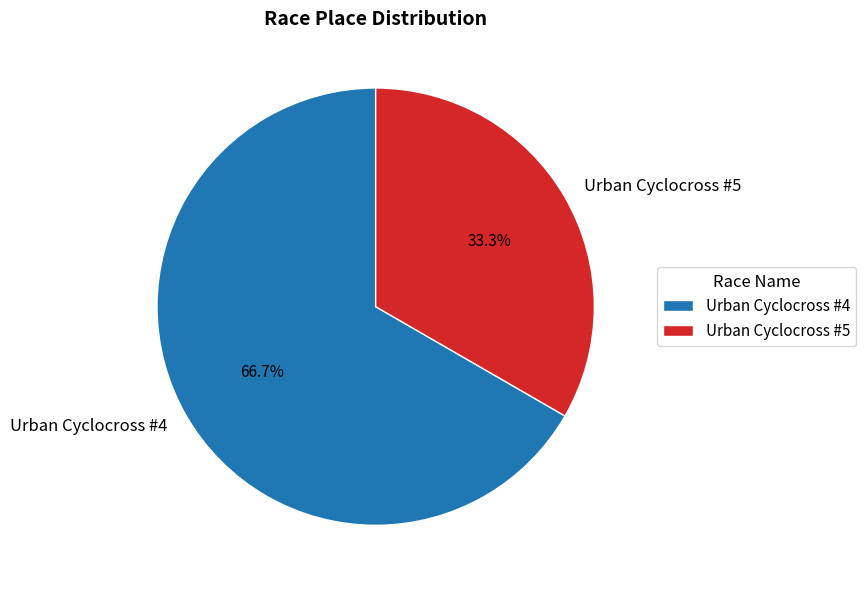

To the nearest percent, what is the average slice percentage?

50%